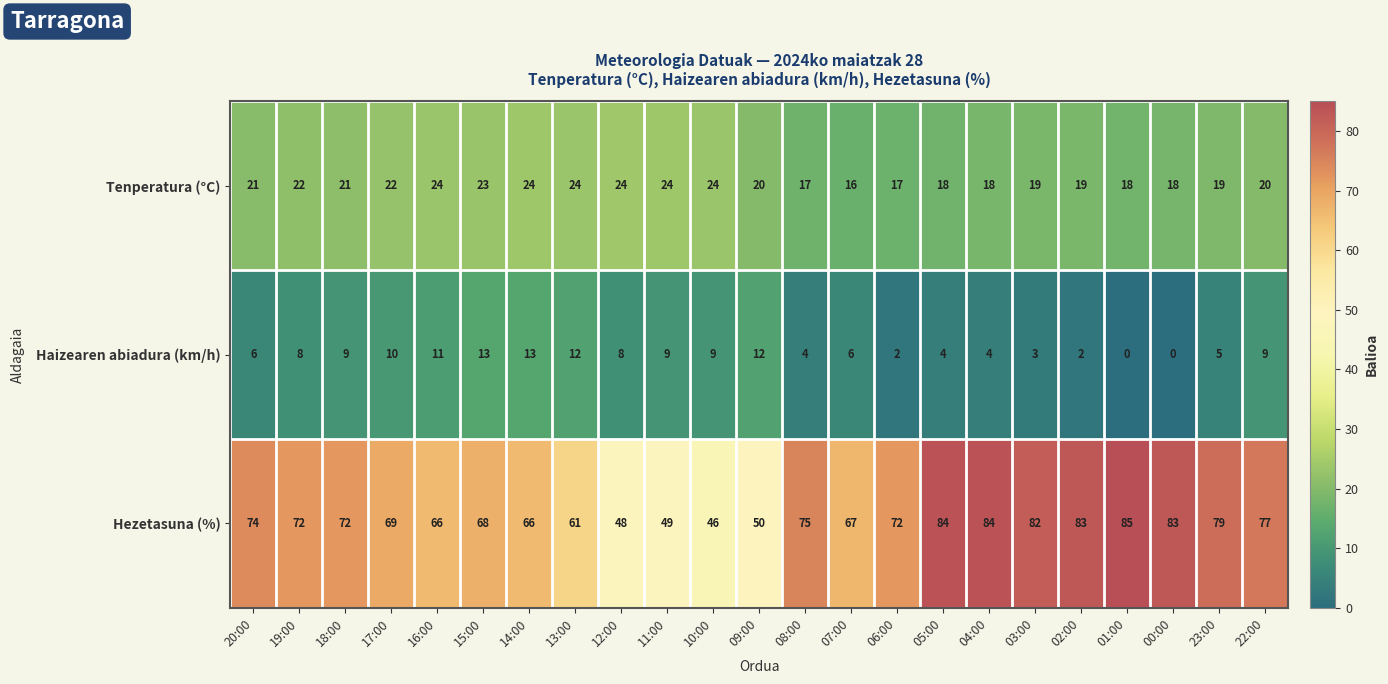

True or false: Haizearen abiadura (km/h) has a value of 4 at 05:00.

True